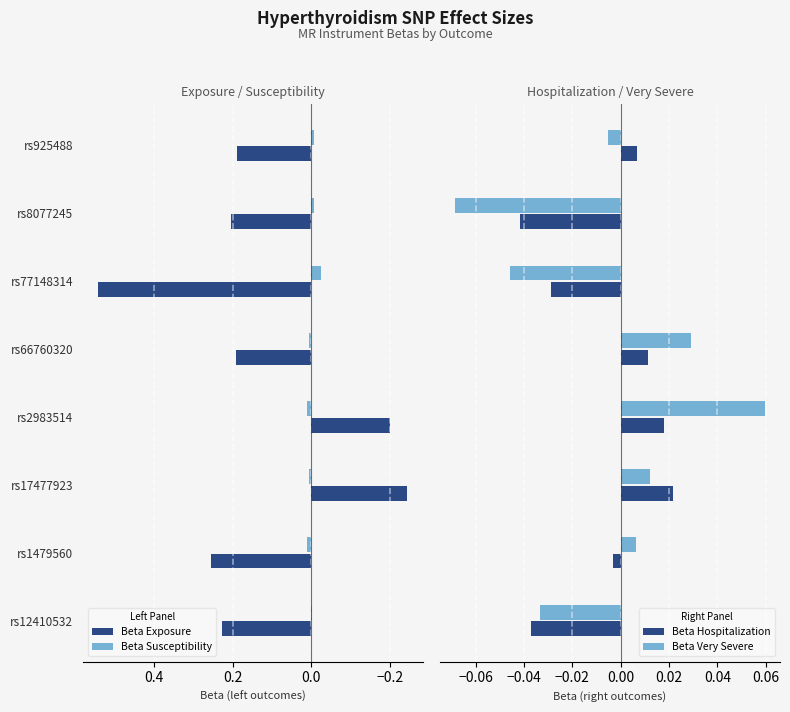

Is the value of Beta Exposure at rs2983514 greater than the value of Beta Susceptibility at rs12410532?

No